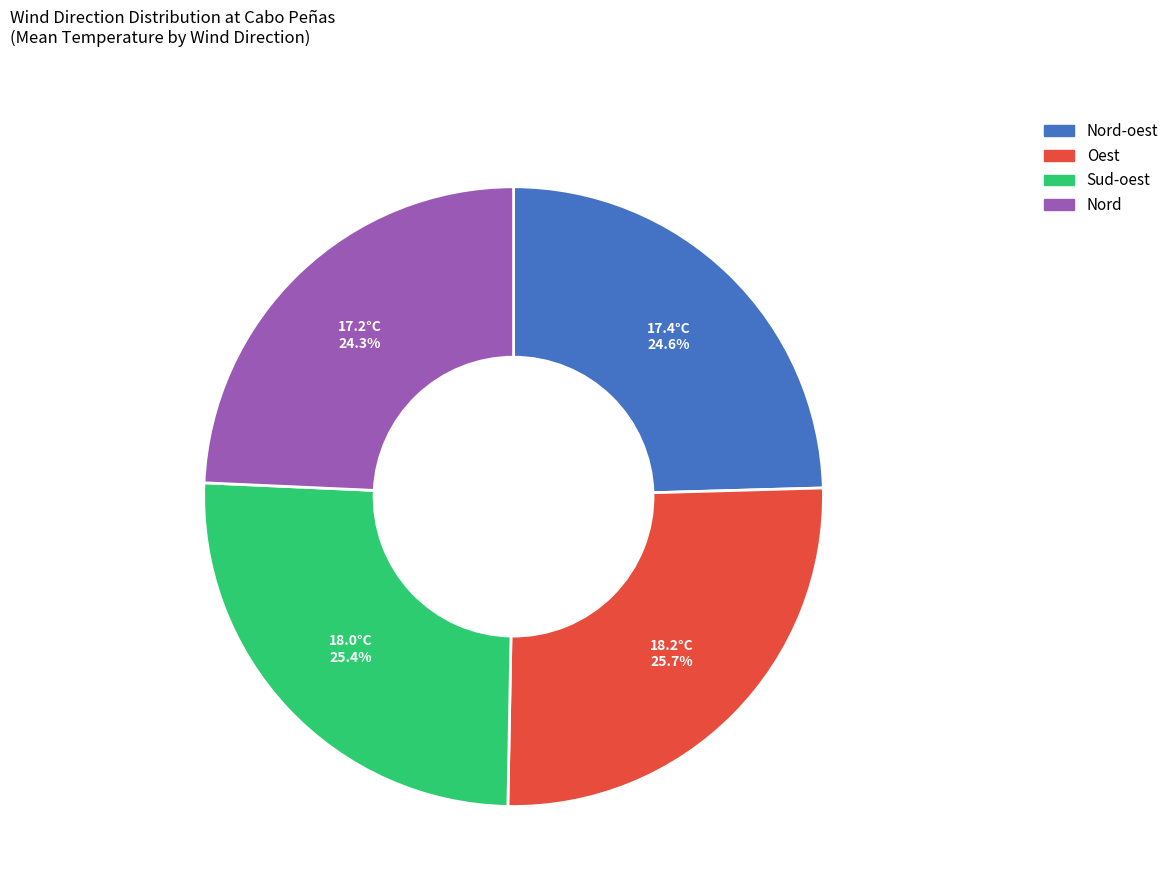

How many slices are in this pie chart?

4